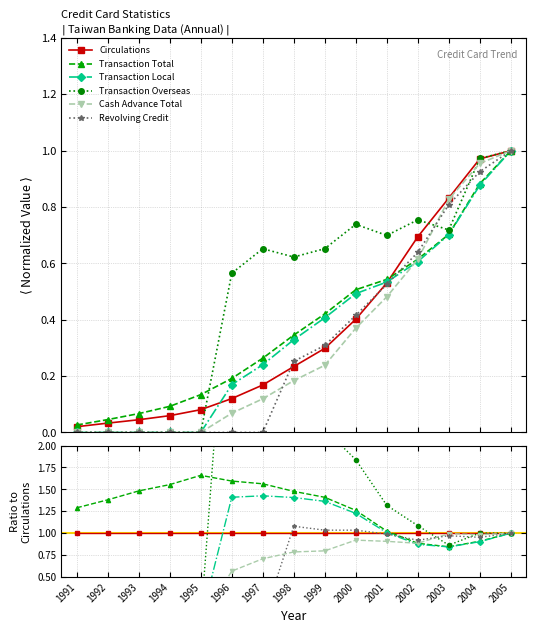

True or false: Transaction Overseas has more than 0 points higher than both neighbors.

True